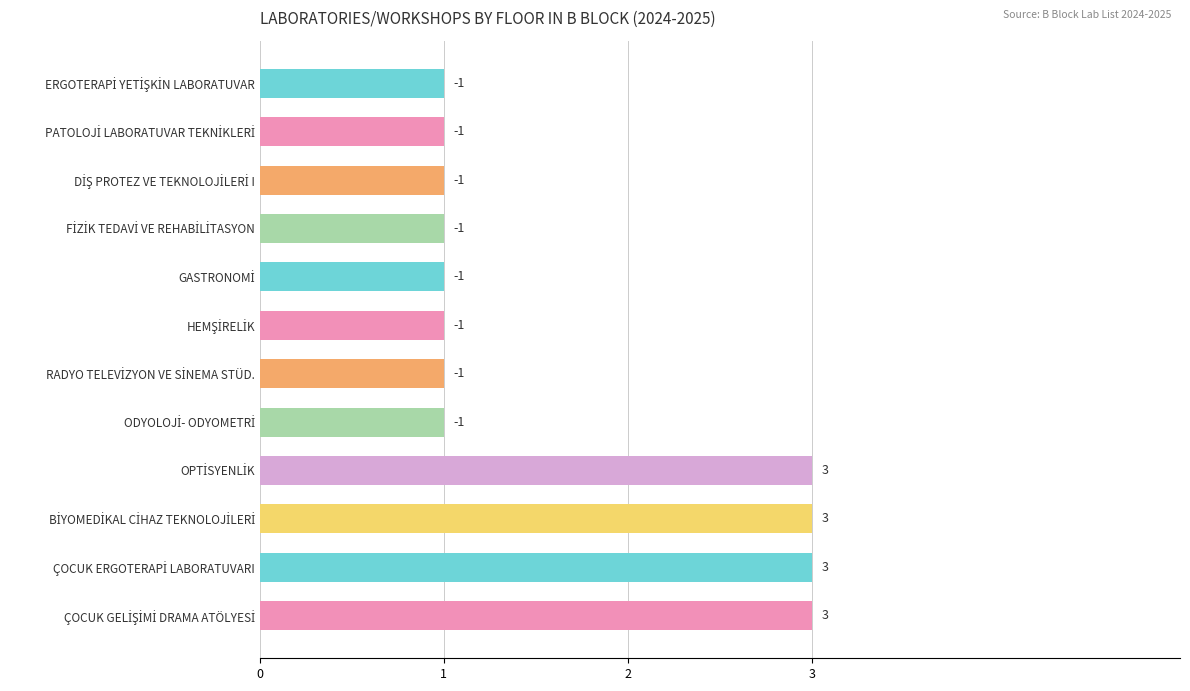

How many bars are there in total?

12